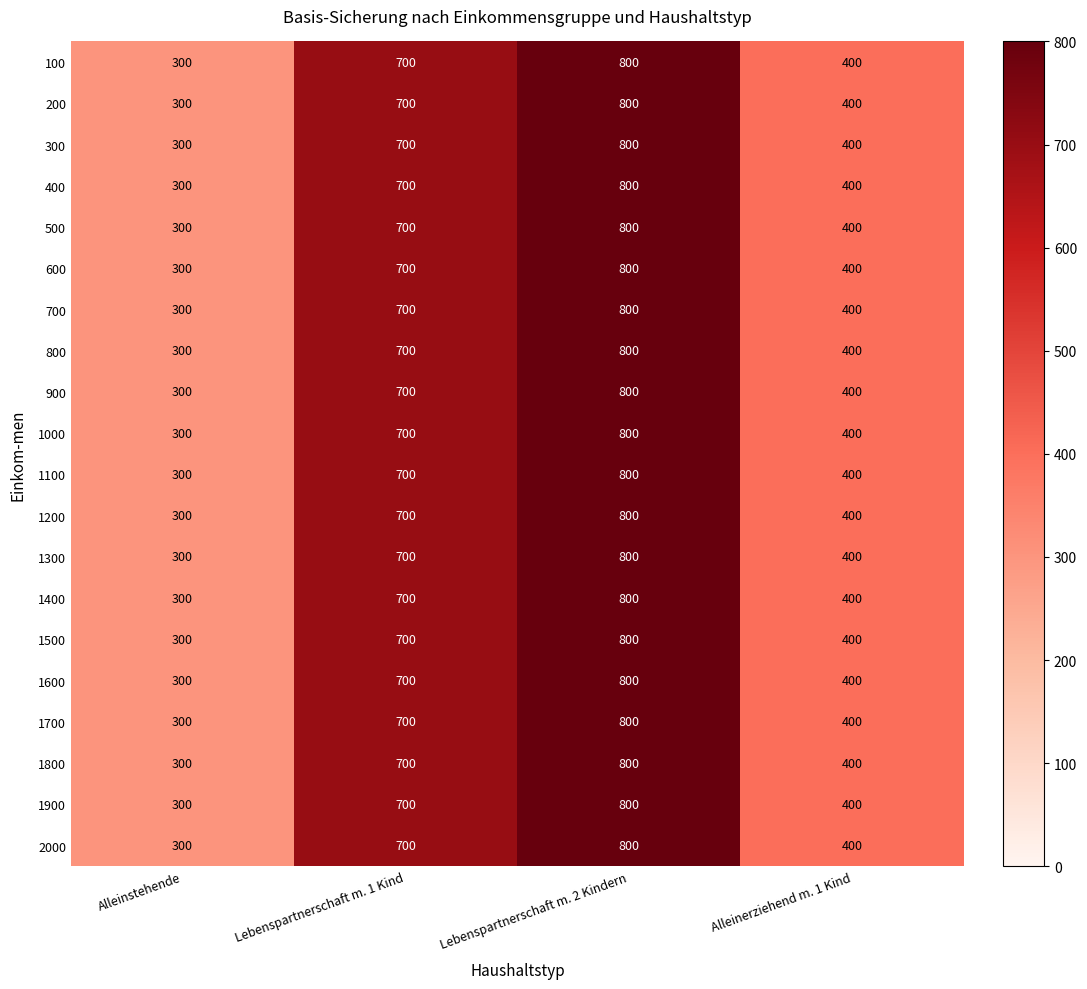

What is the difference between the second highest and minimum values in the 700 series?

400